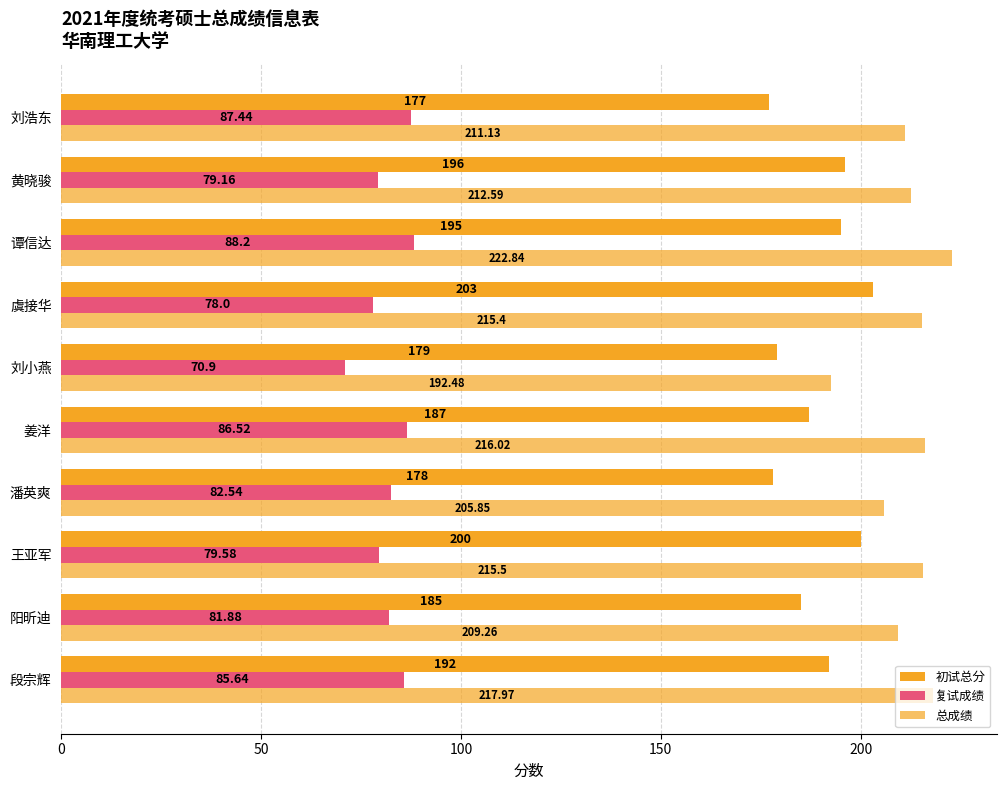

How many data points does each series have?

10